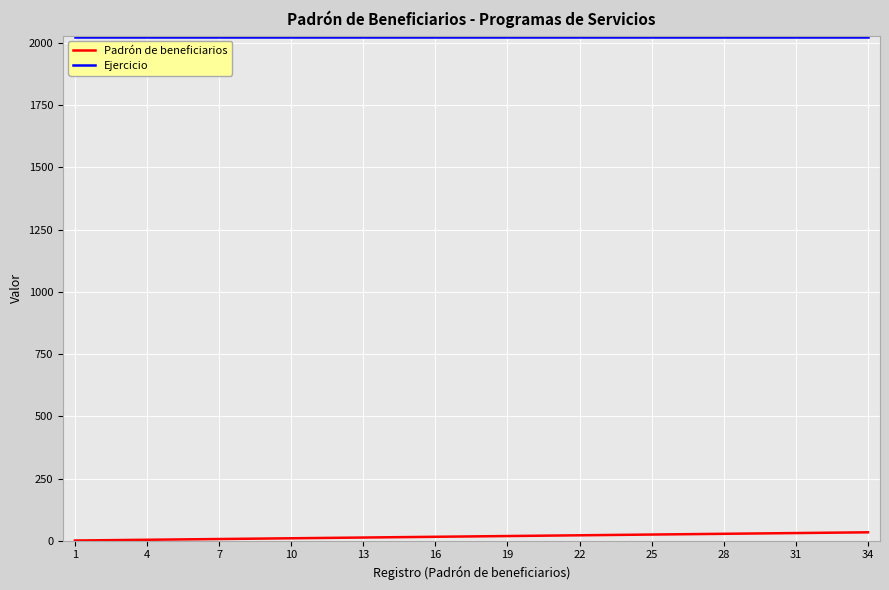

True or false: Ejercicio and Padrón de beneficiarios cross at least once.

False